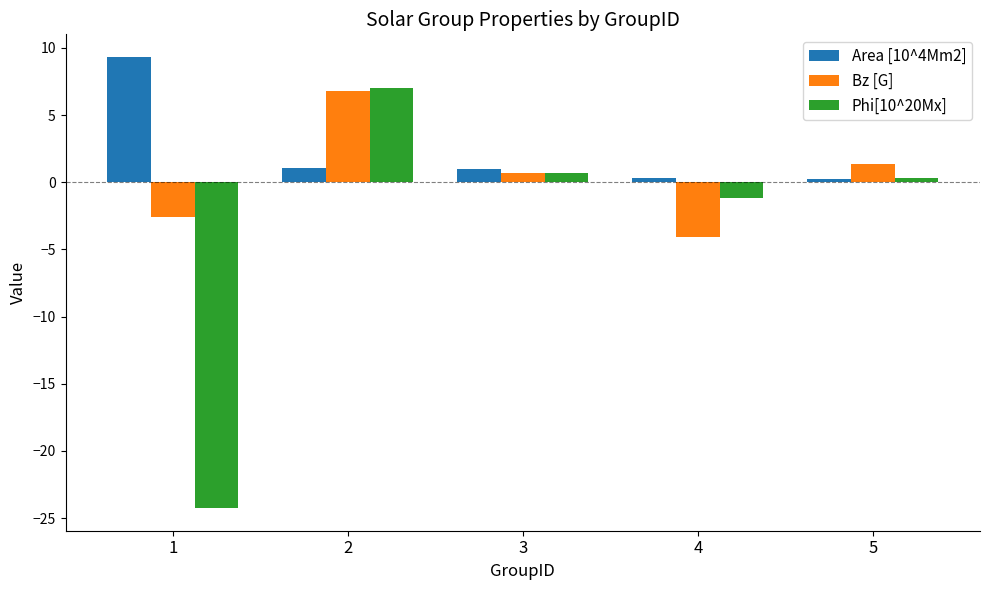

Rank the series by their average value, from highest to lowest.

Area [10^4Mm2], Bz [G], Phi[10^20Mx]